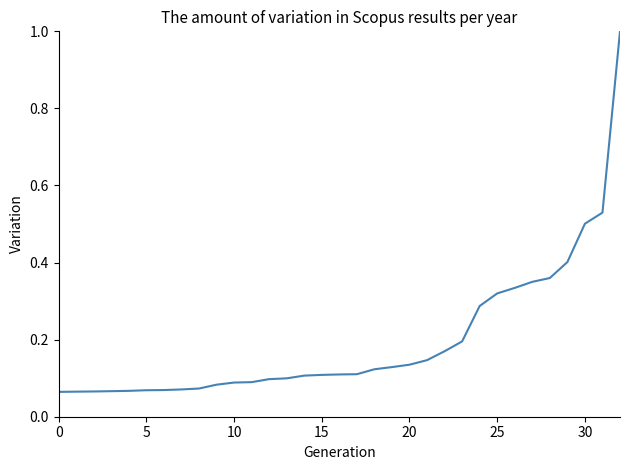

What is the greatest value displayed?

1.0